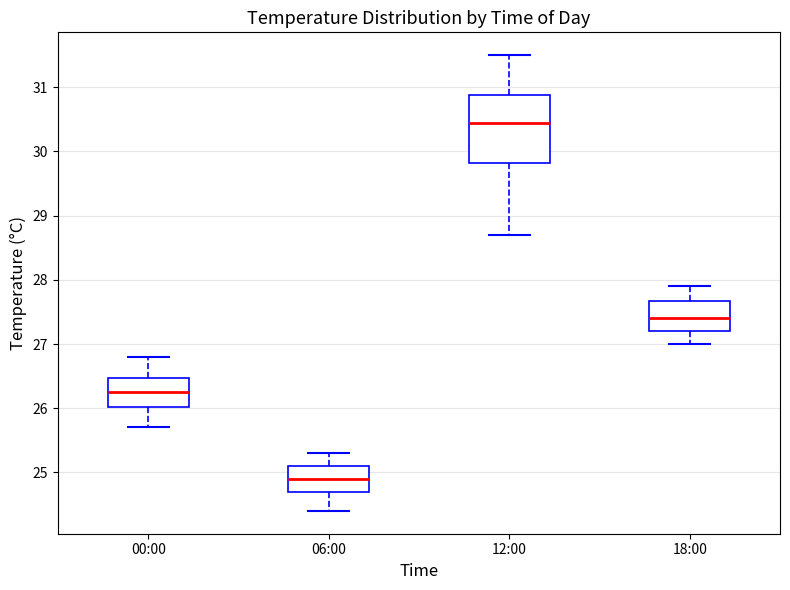

Reading left to right, transcribe this box plot: for each box, give where its median line is, the range the box spans, and where its two whiskers end, as read against the y-axis. The values are not printed on the chart, so give them approximately, as read against the axis.

00:00: median 26.3, box 26.0 to 26.5, whiskers 25.7 to 26.8
06:00: median 24.9, box 24.7 to 25.1, whiskers 24.4 to 25.3
12:00: median 30.5, box 29.8 to 30.9, whiskers 28.7 to 31.5
18:00: median 27.4, box 27.2 to 27.7, whiskers 27.0 to 27.9